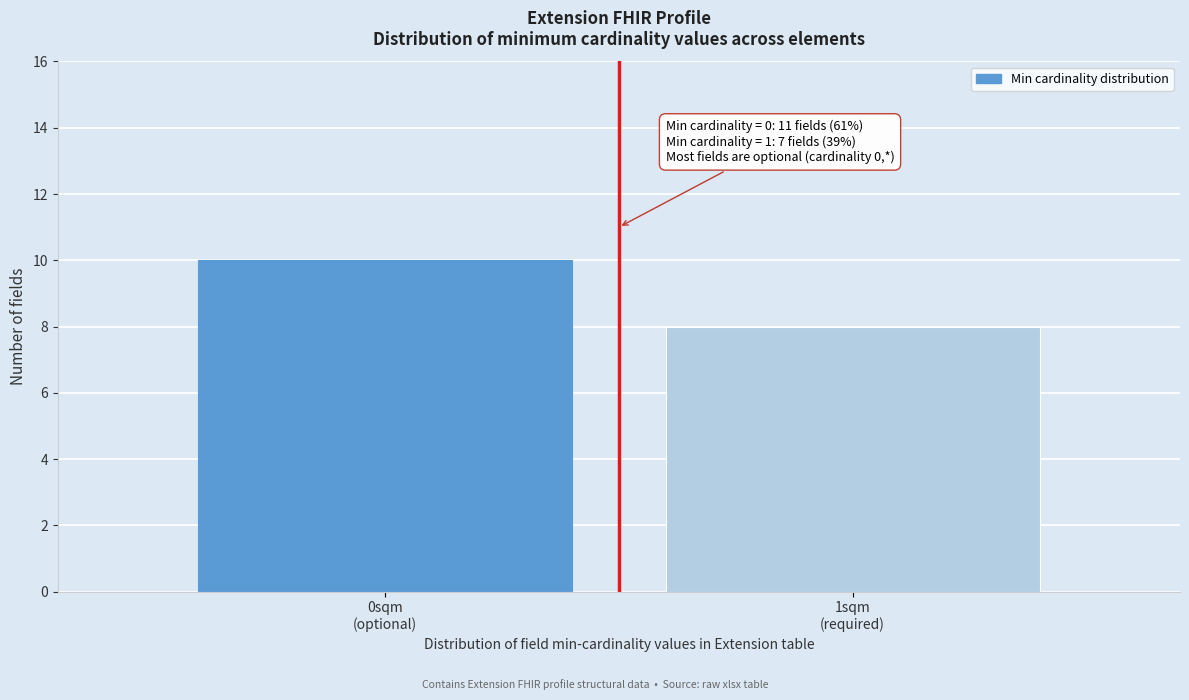

Reading right to left, what are all the values shown in this chart?

8	10